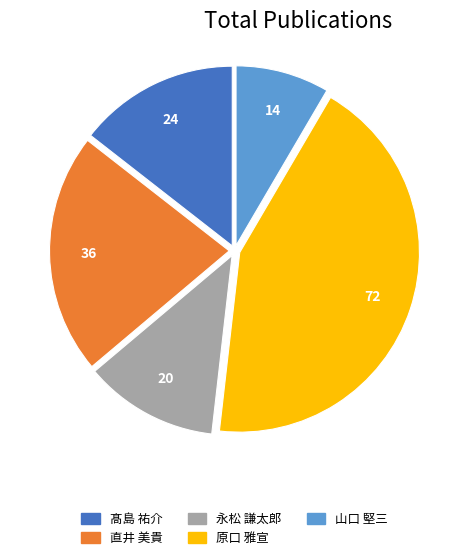

How many segments does this pie chart have?

5